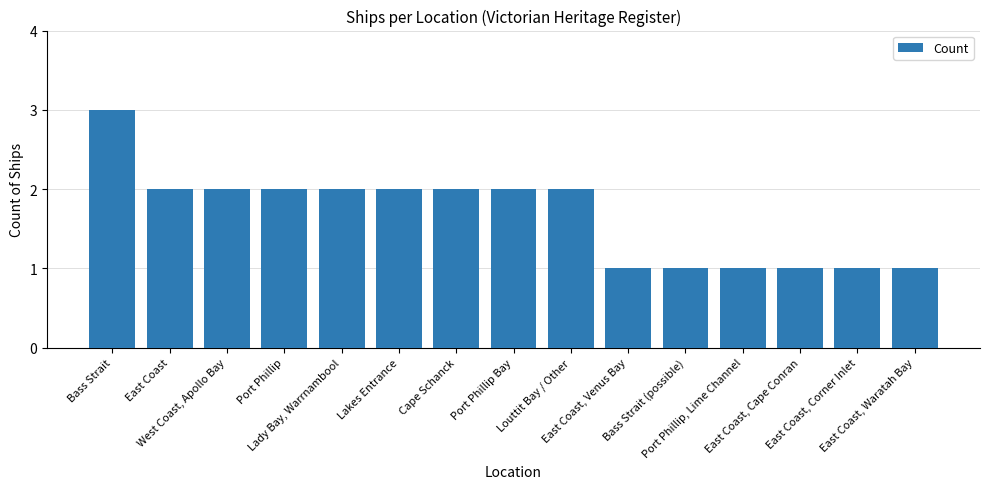

What is the sum of all values?

25